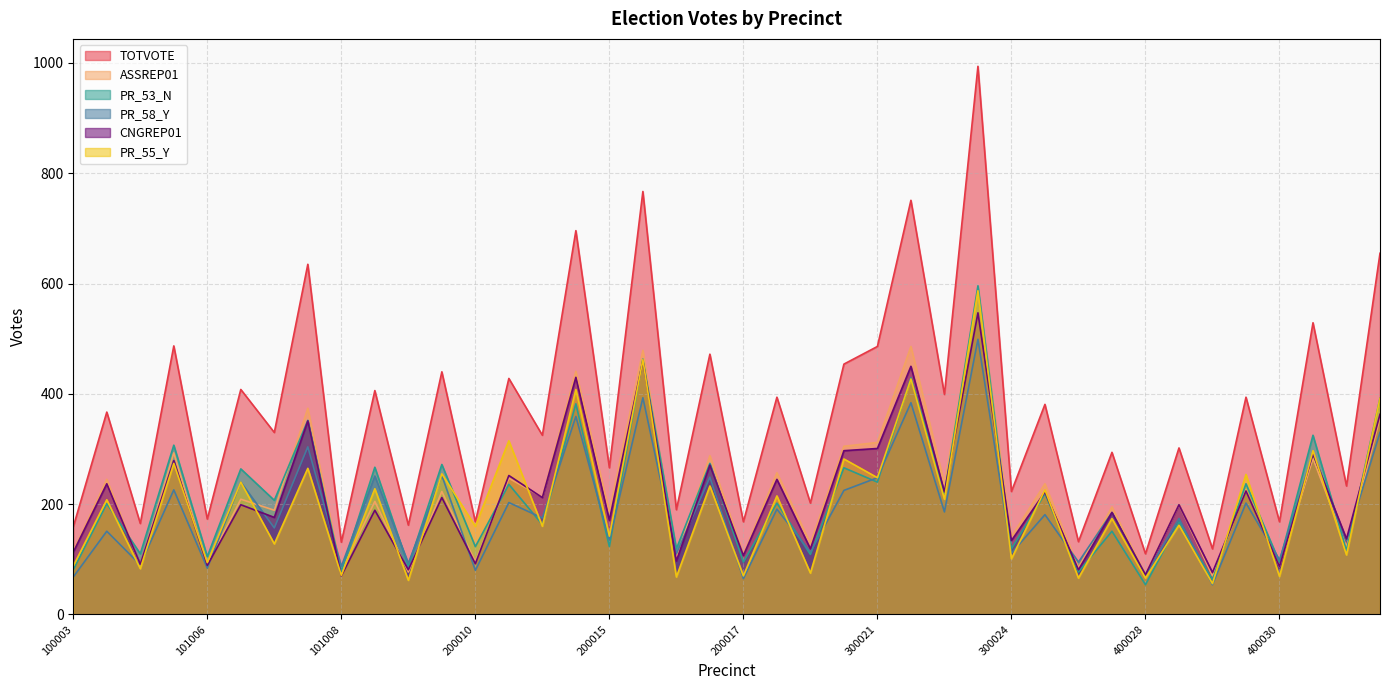

Rank the series by their maximum value, from lowest to highest.

PR_58_Y, CNGREP01, ASSREP01, PR_55_Y, PR_53_N, TOTVOTE